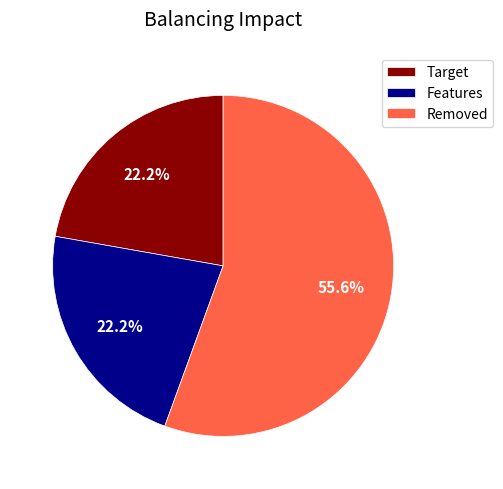

Approximately how many times larger is the value at Removed compared to Target?

2.5